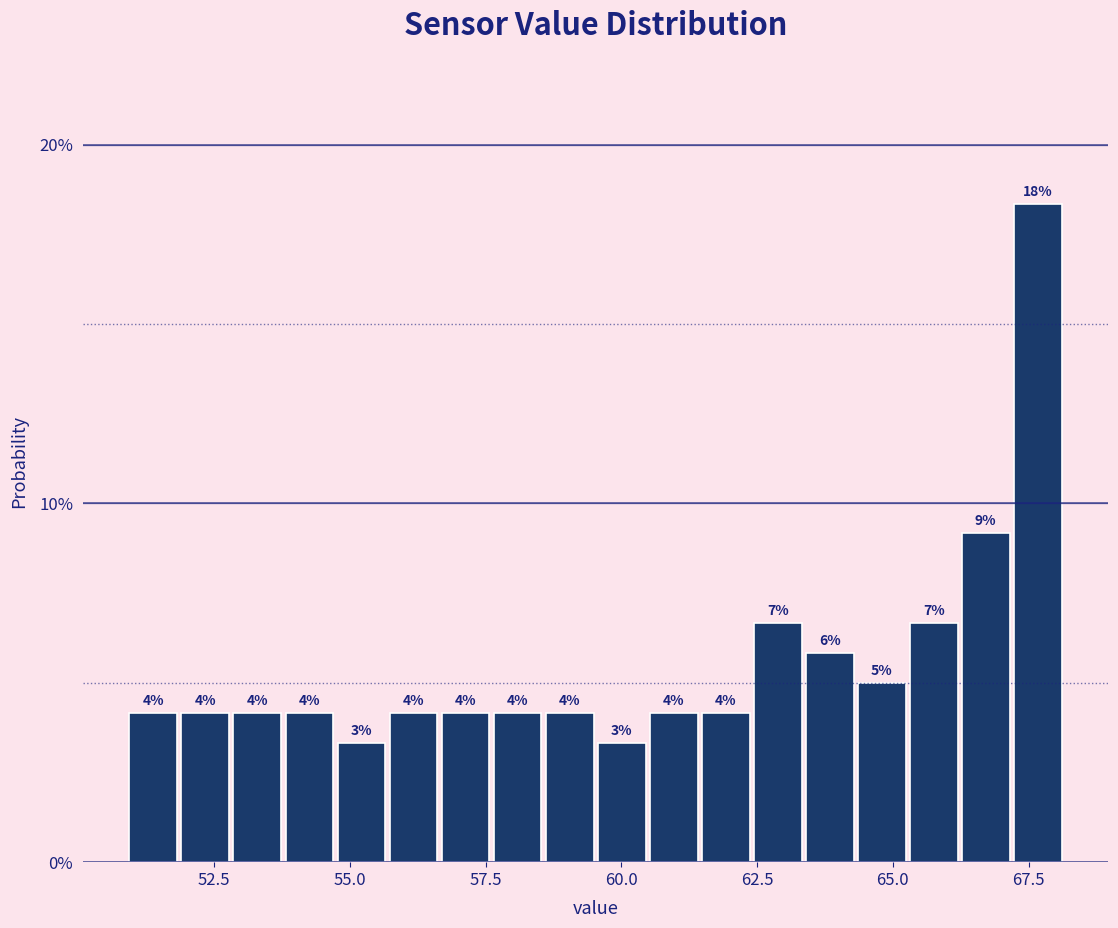

Read against the x-axis, roughly where is the centre of the tallest bar?

67.5